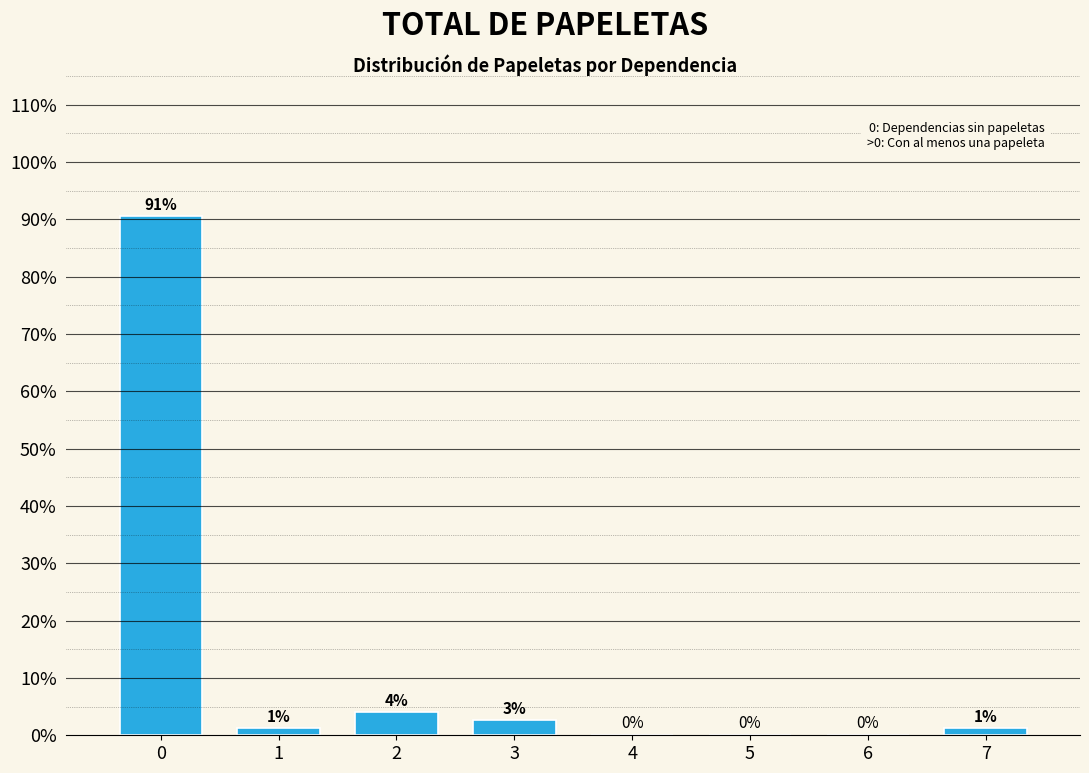

Which has a higher value, 3 or 7?

3